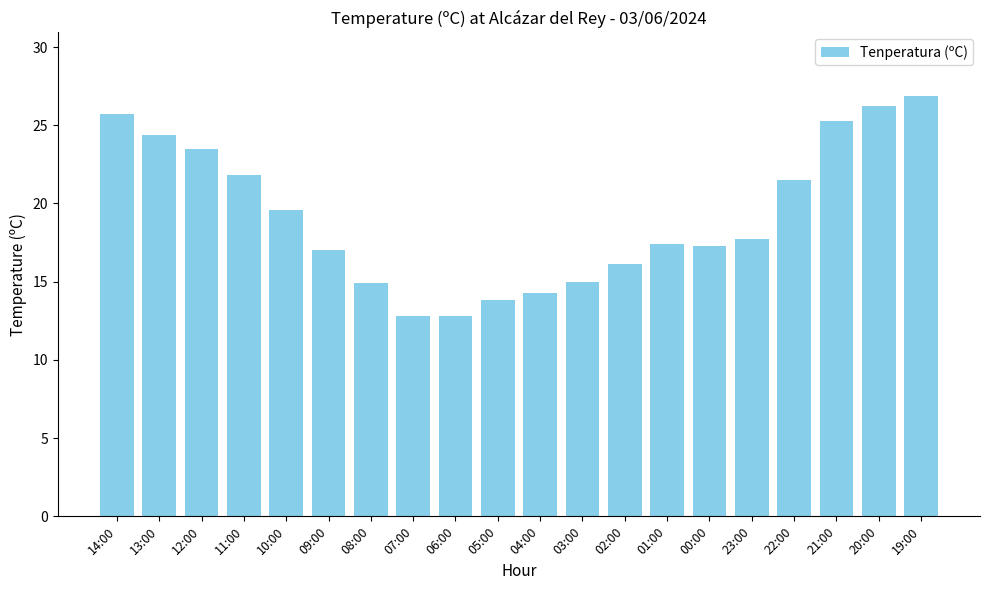

What is the average value?

19.2